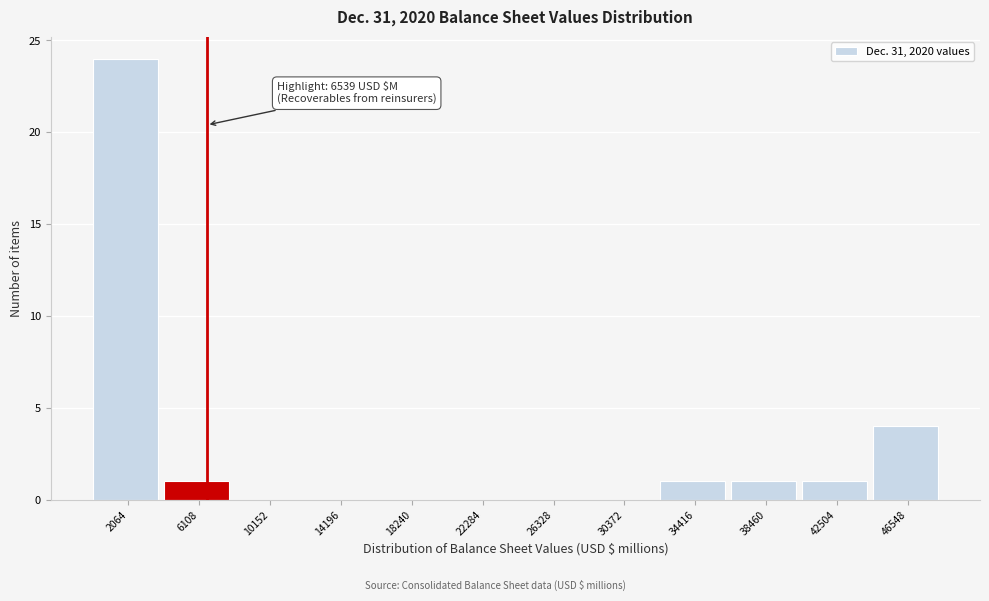

Over which range of the x-axis is the bar tallest?

0 to 4000